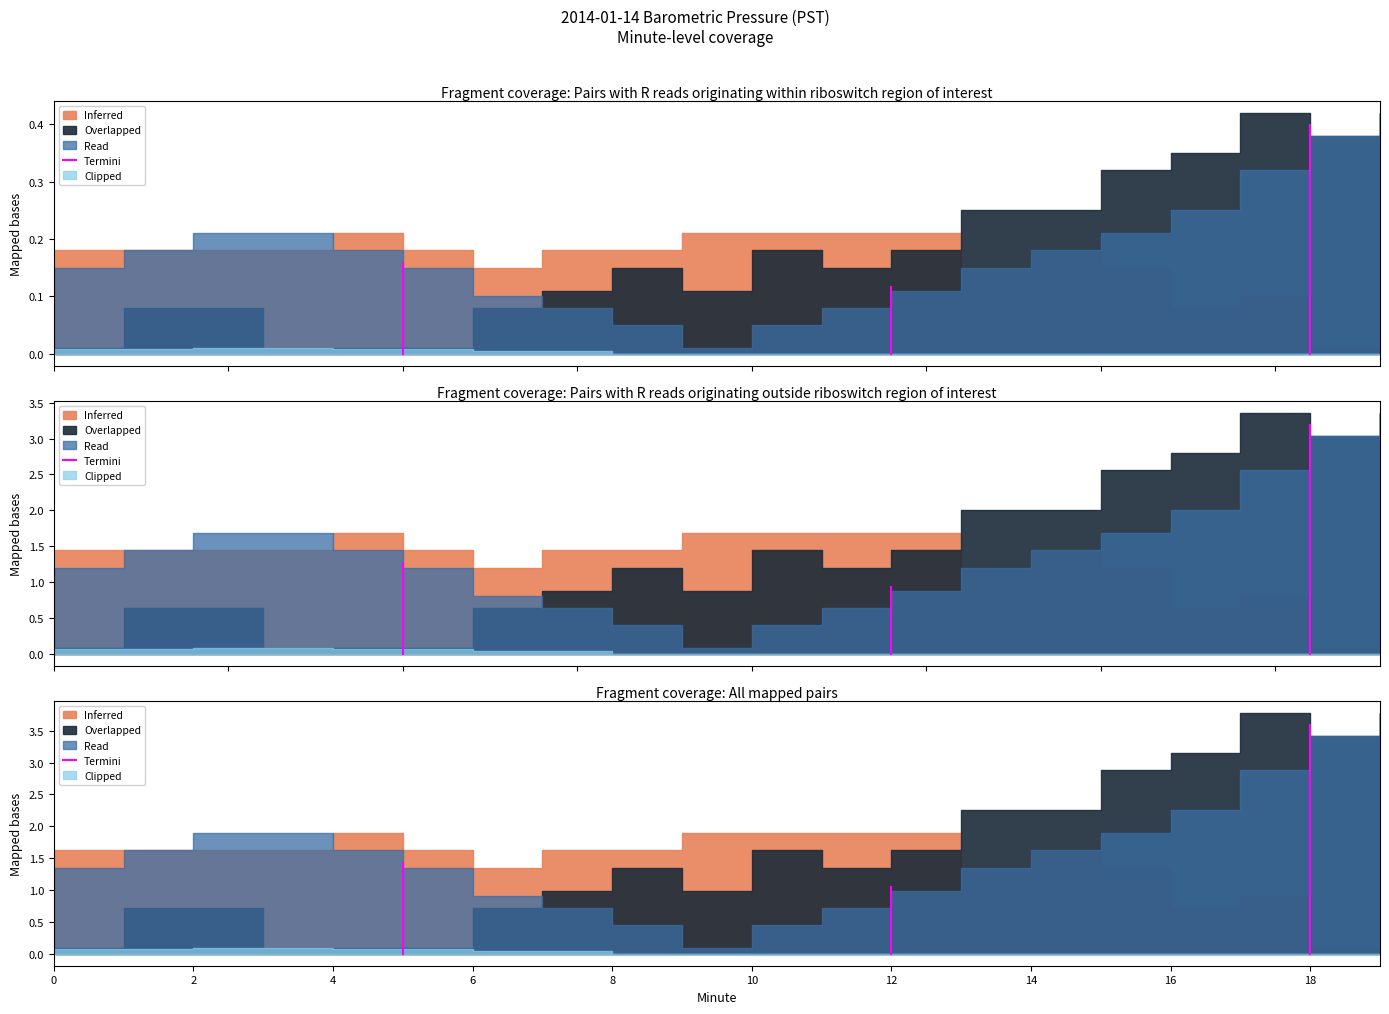

Does the chart have visible grid lines?

No